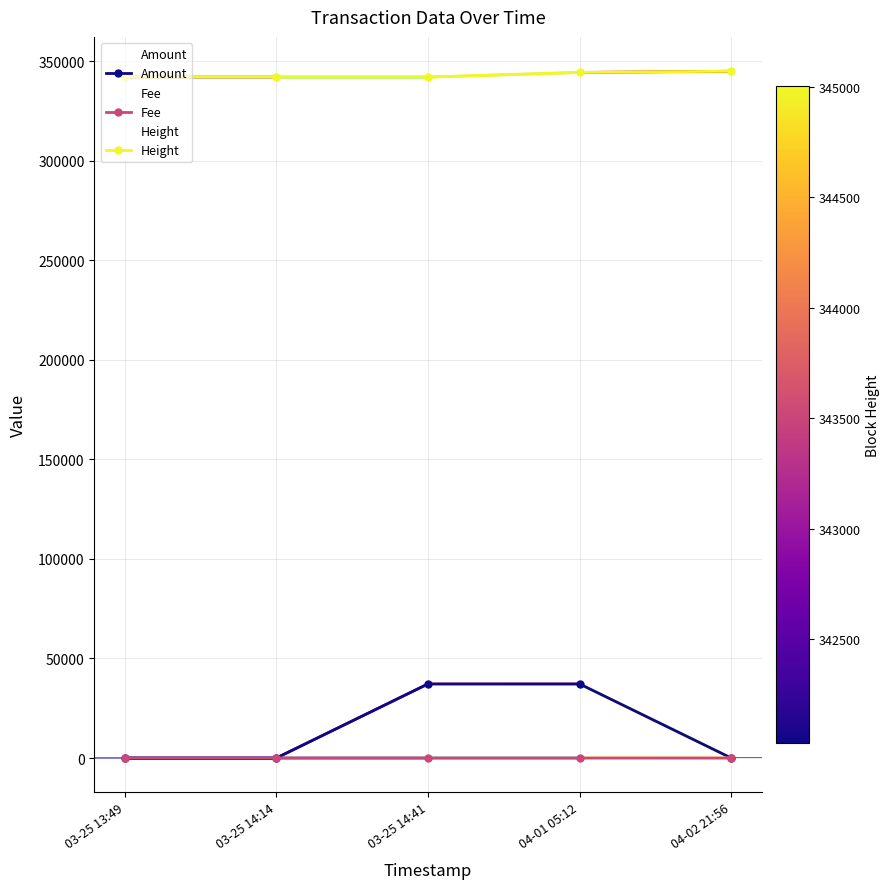

What is the difference between the maximum and minimum values in the Height series?

2976.0